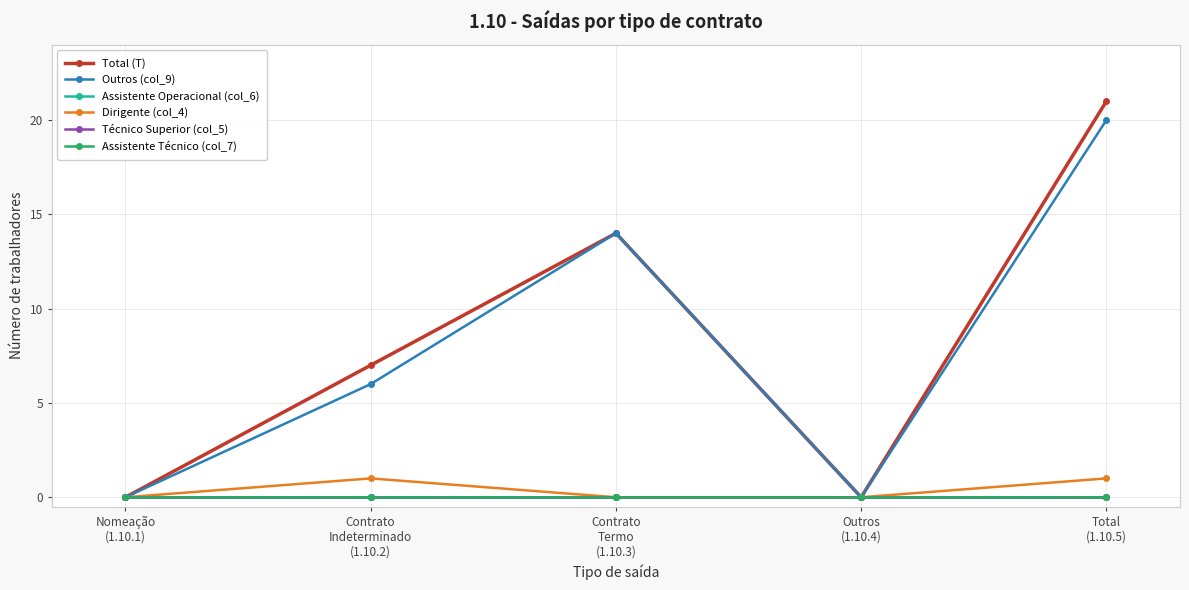

Where does the Total (T) series first go above 7?

Contrato
Termo
(1.10.3)